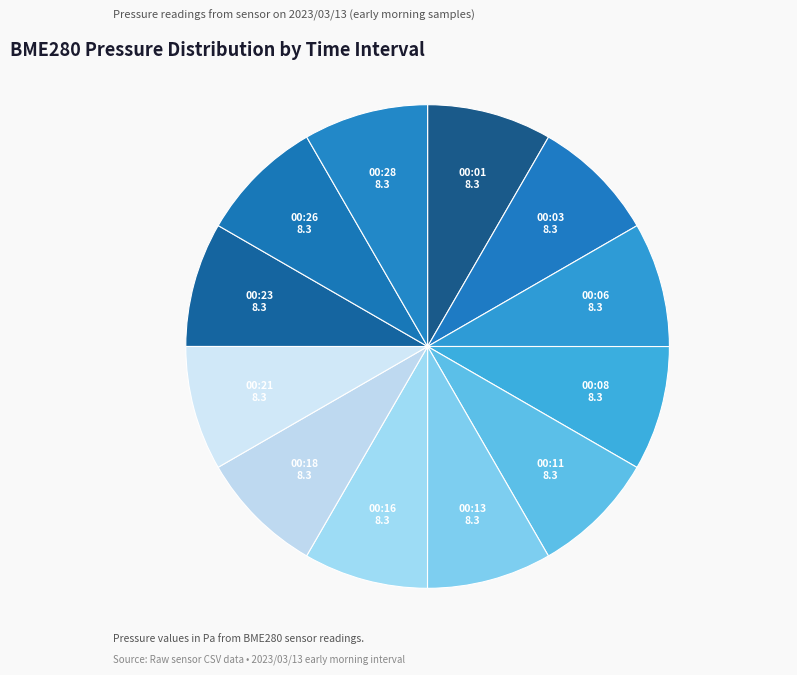

Is there any slice that represents more than half of the pie?

No